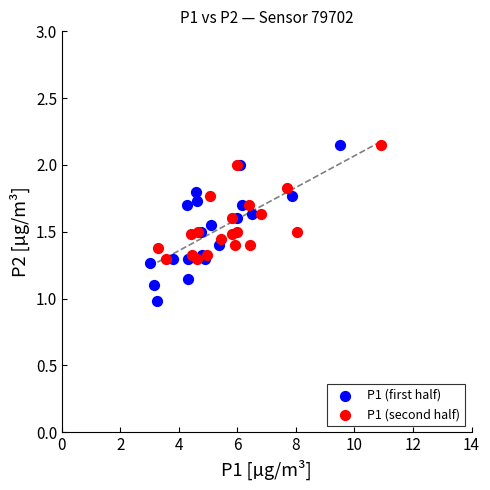

Which series has the widest spread of Y values?

P1 (first half)